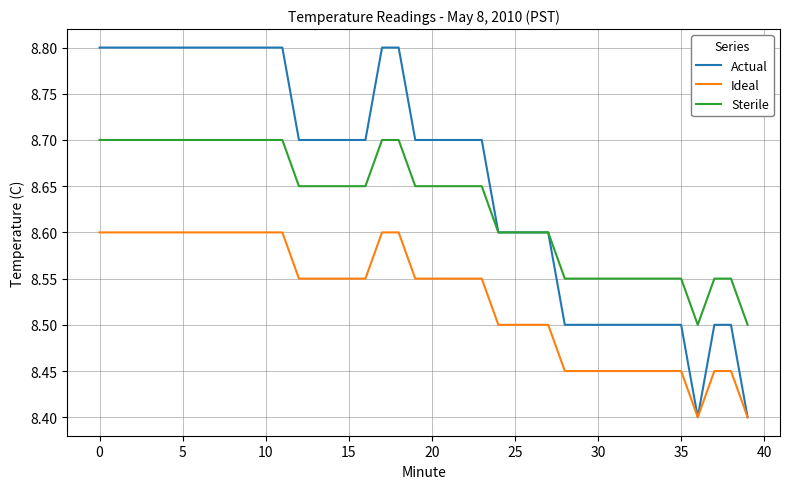

What are all the series names shown in the legend?

Actual, Ideal, Sterile